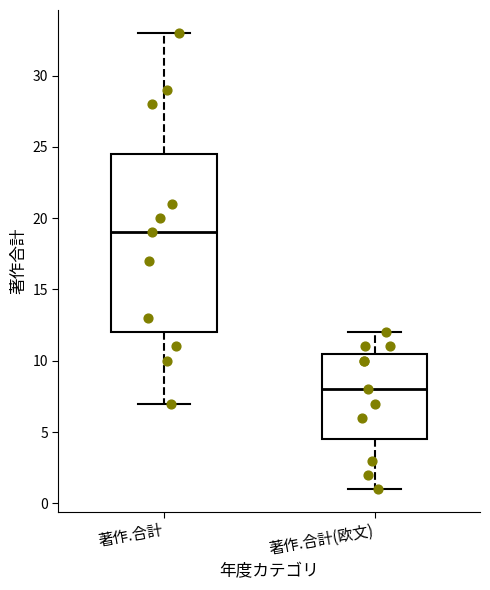

Reading left to right, read every box against the y-axis: the position of its median line, the range the box covers, and the ends of its whiskers. The values are not printed on the chart, so give them approximately, as read against the axis.

著作.合計: median 19.0, box 12.0 to 24.5, whiskers 7.0 to 33.0
著作.合計(欧文): median 8.0, box 4.5 to 10.5, whiskers 1.0 to 12.0